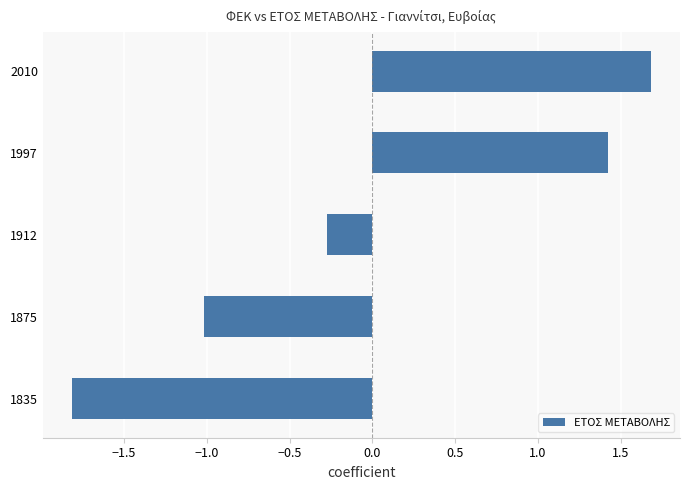

Reading top to bottom, list all the values displayed in this chart.

1.7	1.4	-0.3	-1.0	-1.8